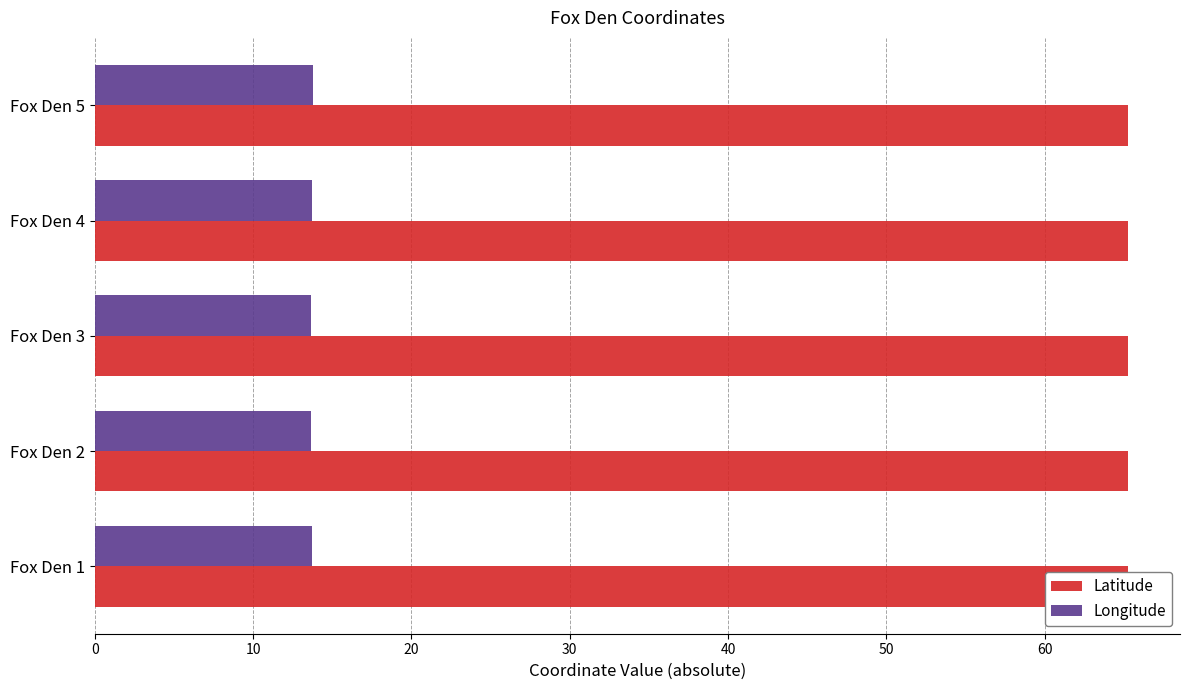

At how many categories does at least one series exceed 48?

5